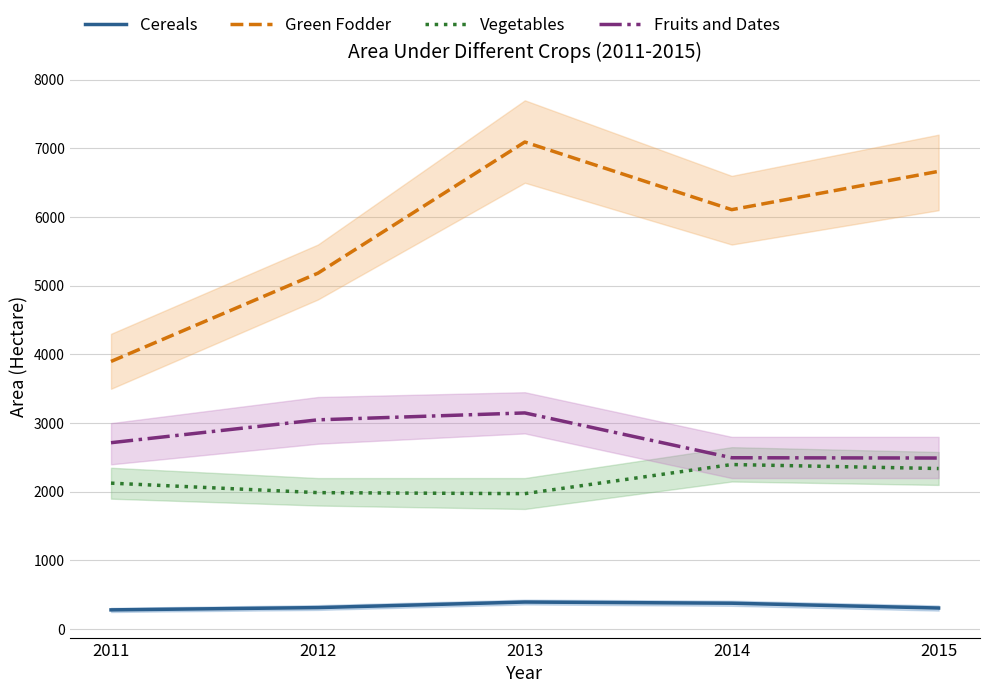

What is the difference between the Cereals values at 2015 and 2012?

6.0